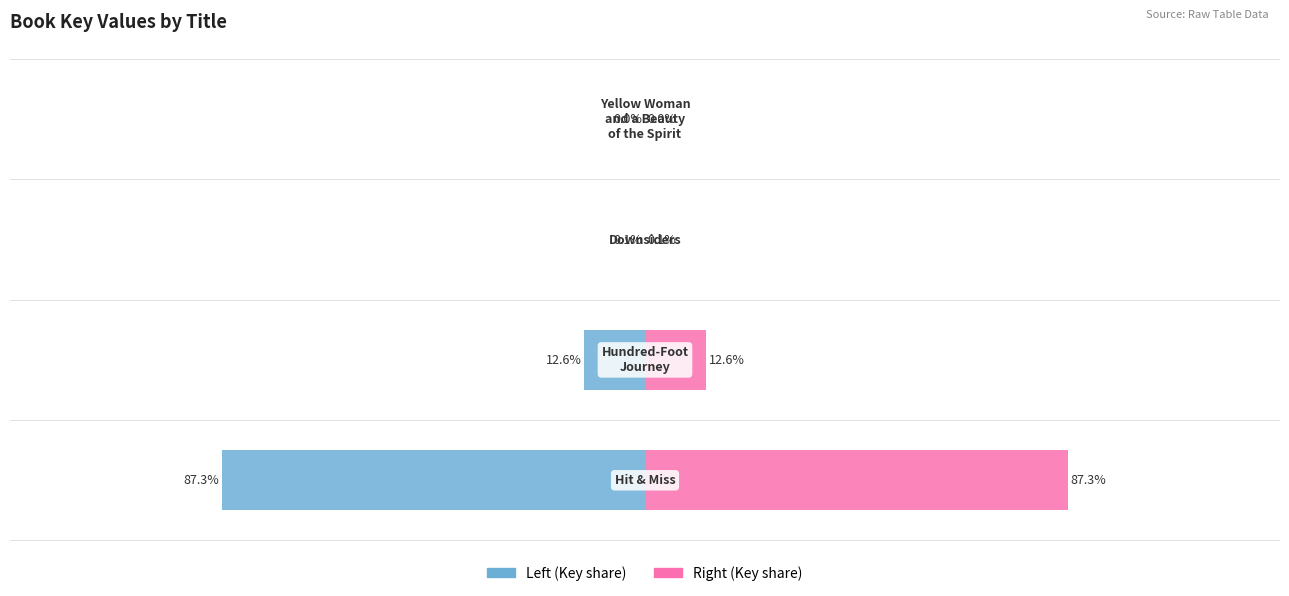

What is the average value of the Key (Left) series?

-25.0